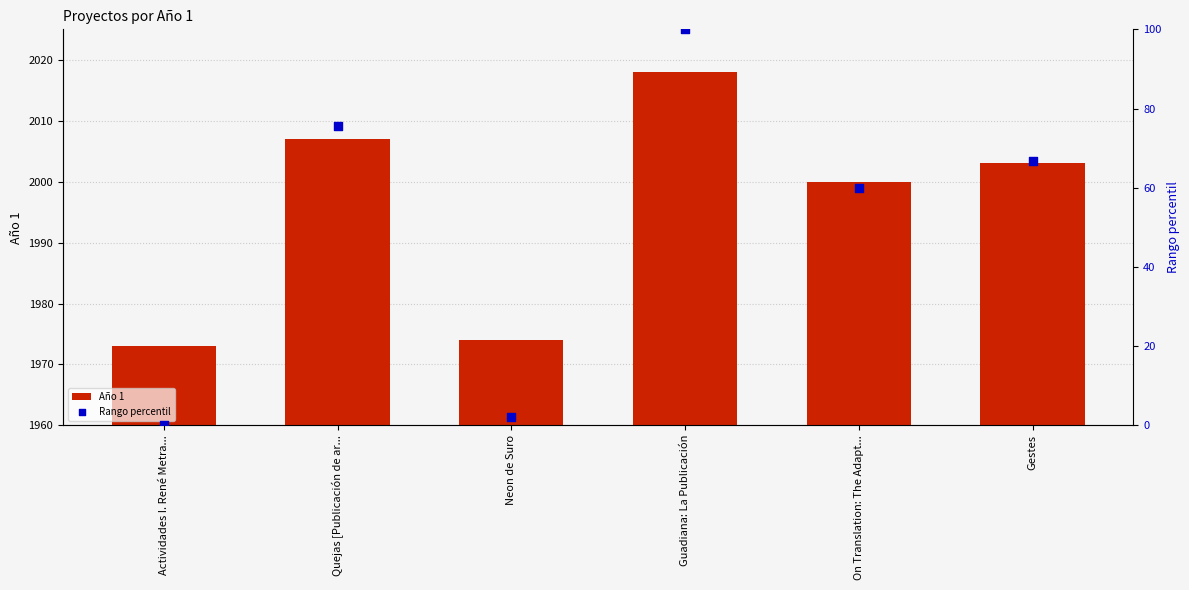

At which category is the sum across all series the highest?

Guadiana: La Publicación